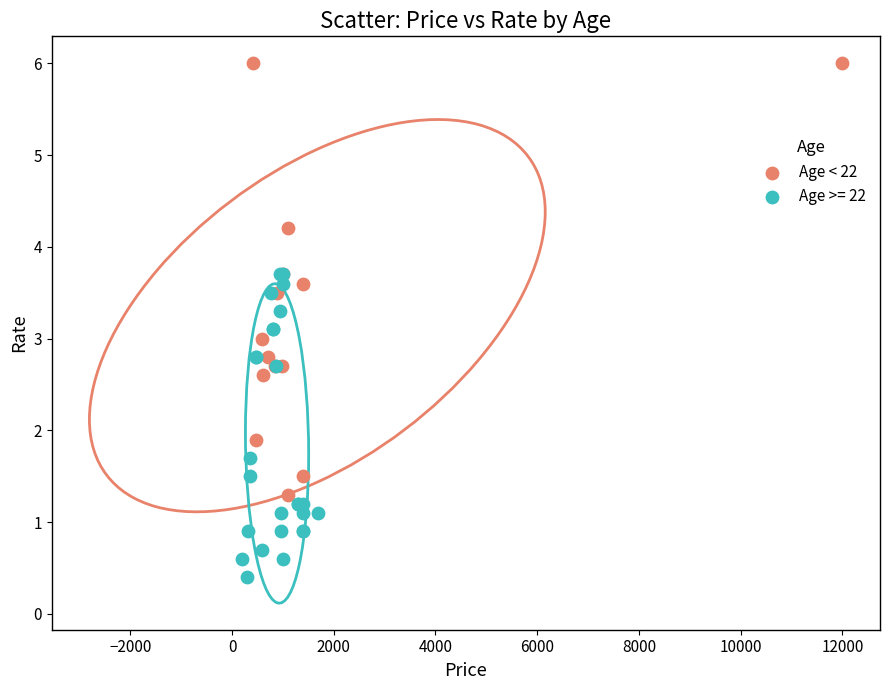

Which series contains the highest Y value?

Age < 22